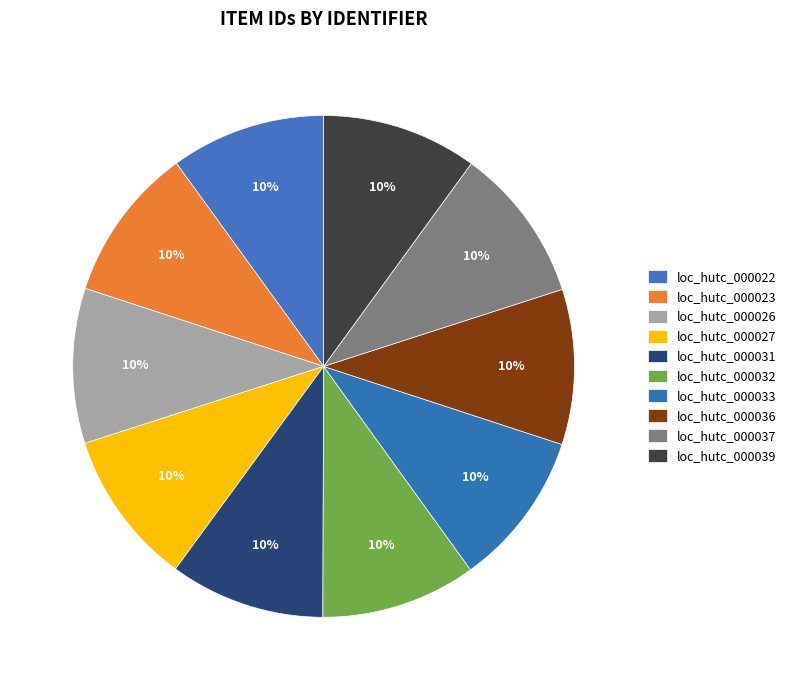

What is the largest slice in the pie chart?

loc_hutc_000039